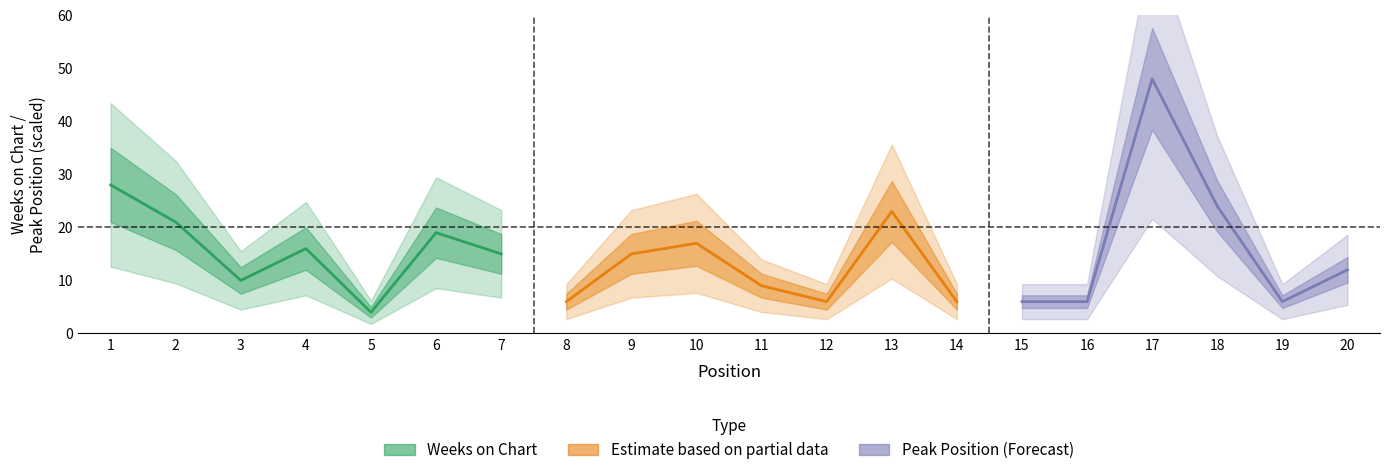

Is the value of Weeks on Chart at 7 greater than the value of Peak Position at 12?

Yes